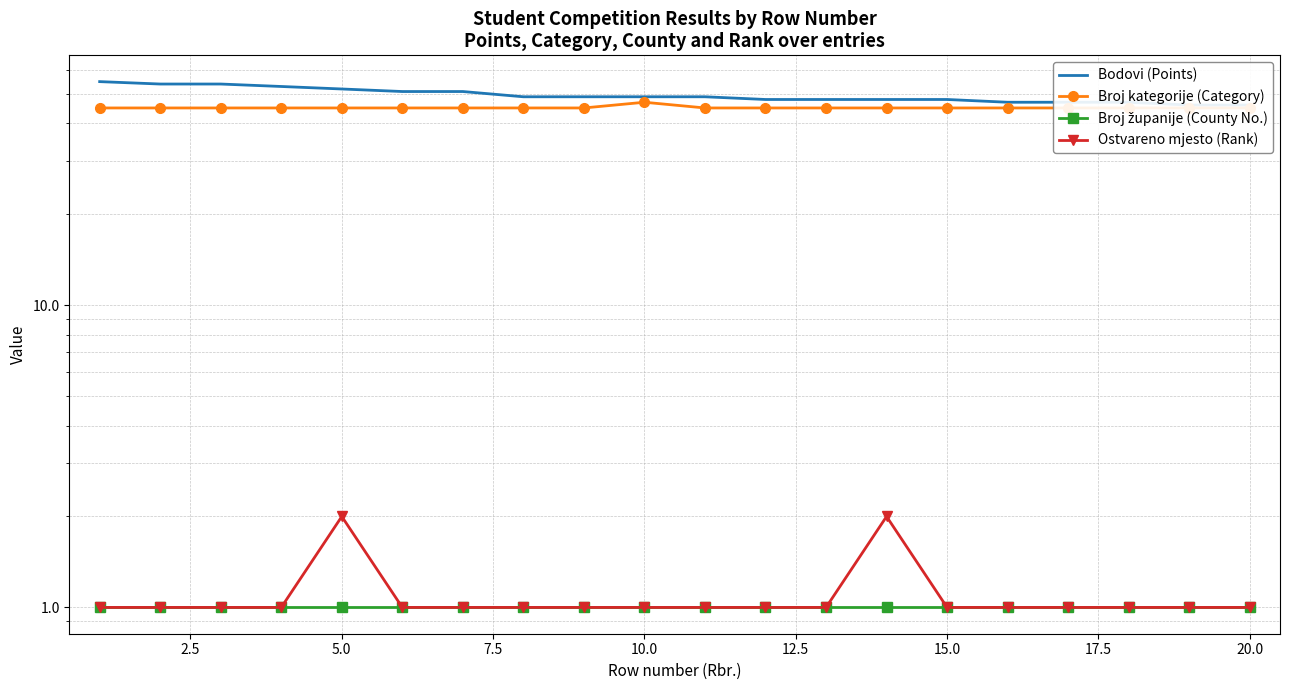

The Ostvareno mjesto (Rank) series shows 2 at 18. True or false?

False